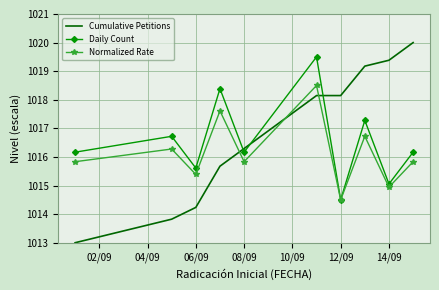

How many times do Cumulative Petitions and Normalized Rate cross each other?

3